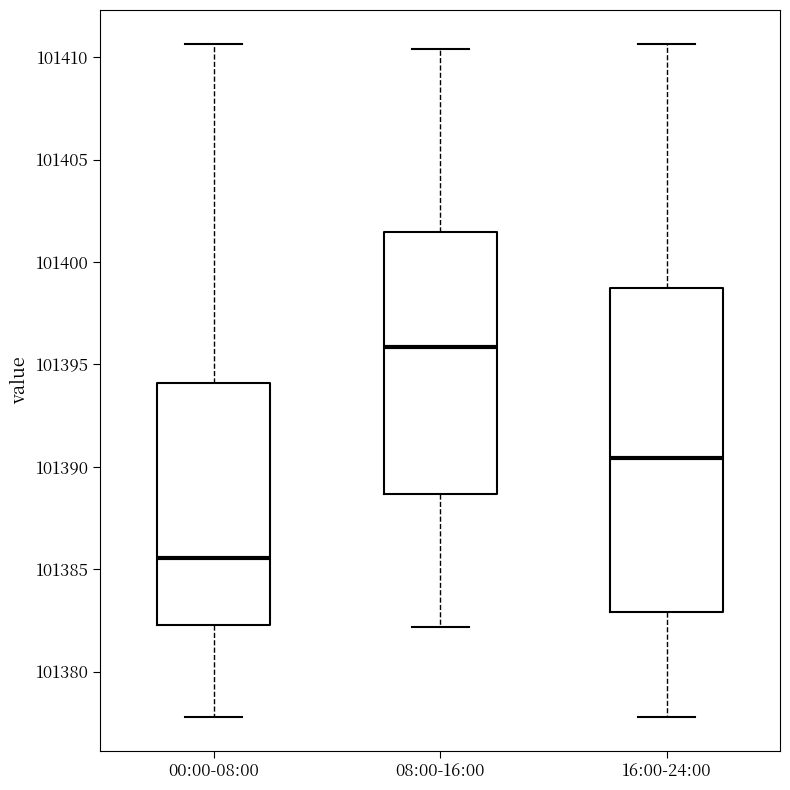

Which box's median line is the highest?

08:00-16:00